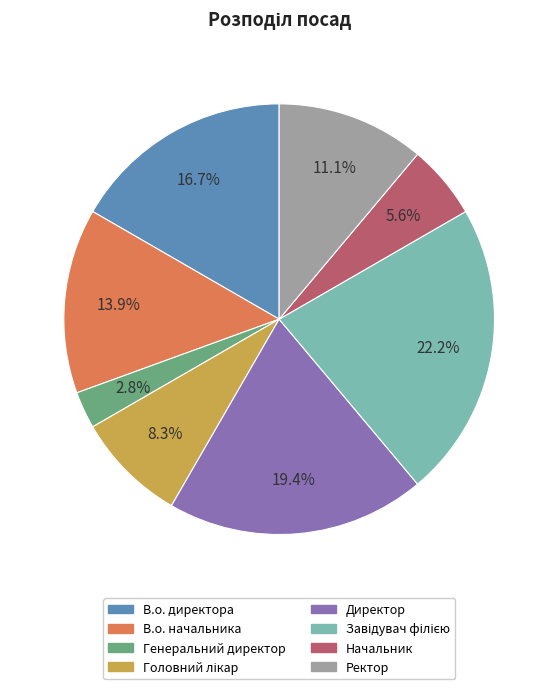

To the nearest percent, what is the difference between the largest and smallest slice percentages?

19%